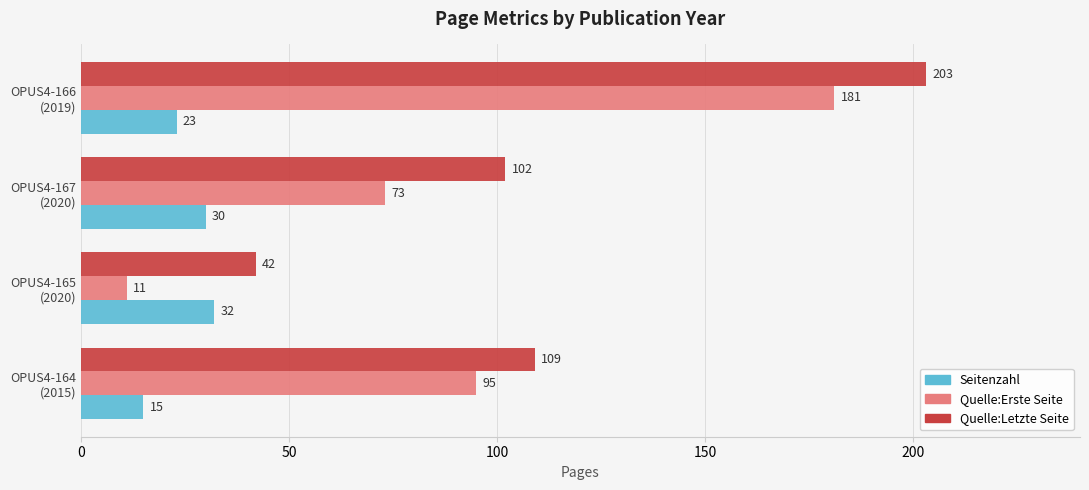

Which category has the highest value in the Quelle:Erste Seite series?

OPUS4-166
(2019)